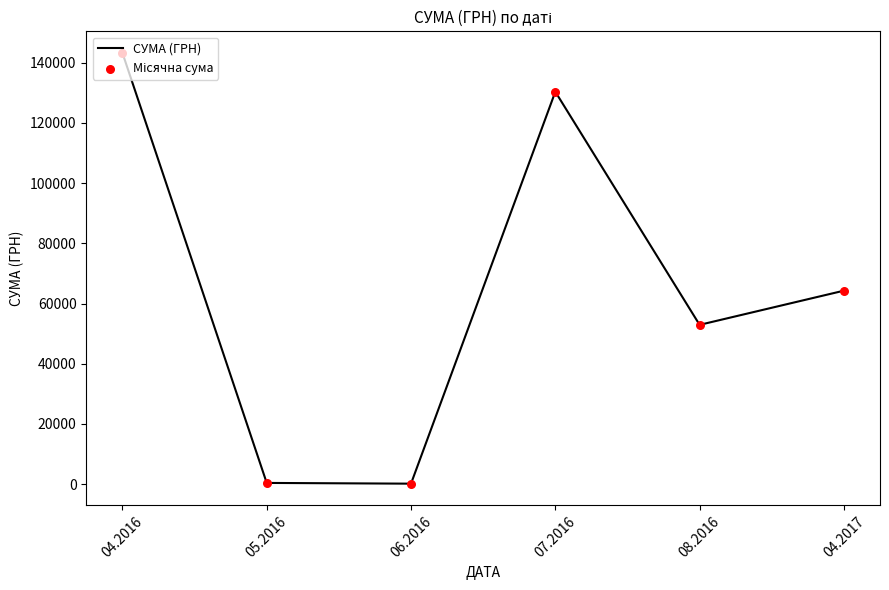

Where is the first local maximum?

07.2016